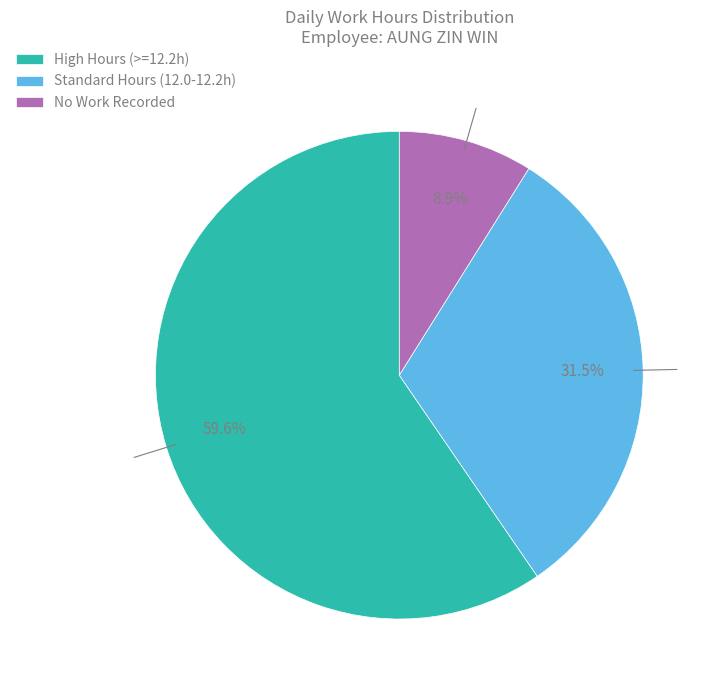

Approximately how many times larger is the value at High Hours (>=12.2h) compared to Standard Hours (12.0-12.2h)?

1.9